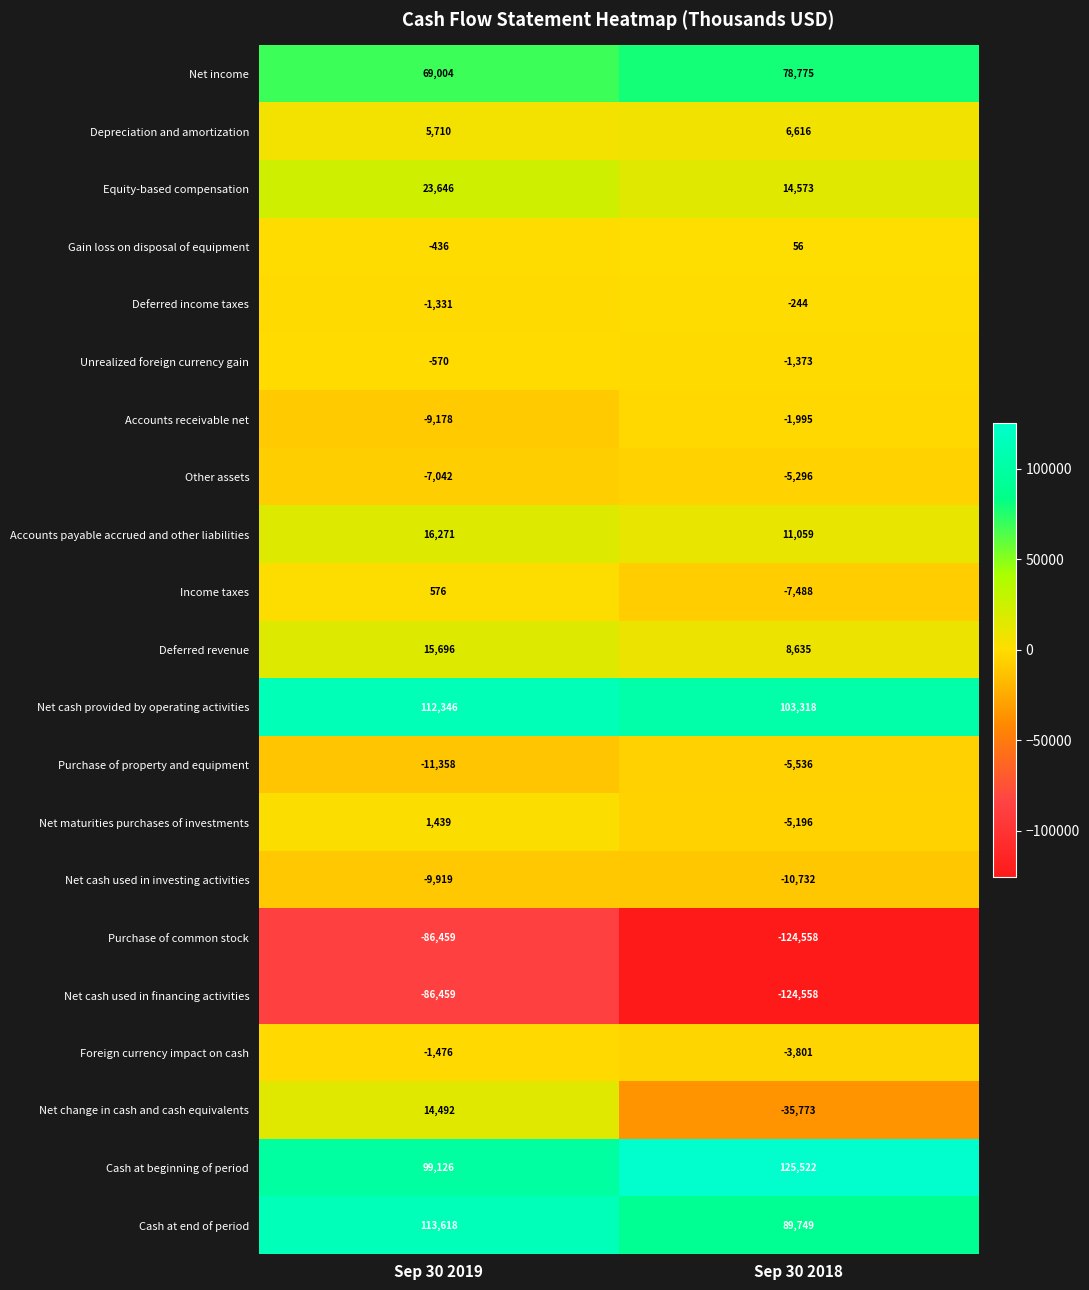

The Net maturities purchases of investments series shows -5196 at Sep 30 2018. True or false?

True